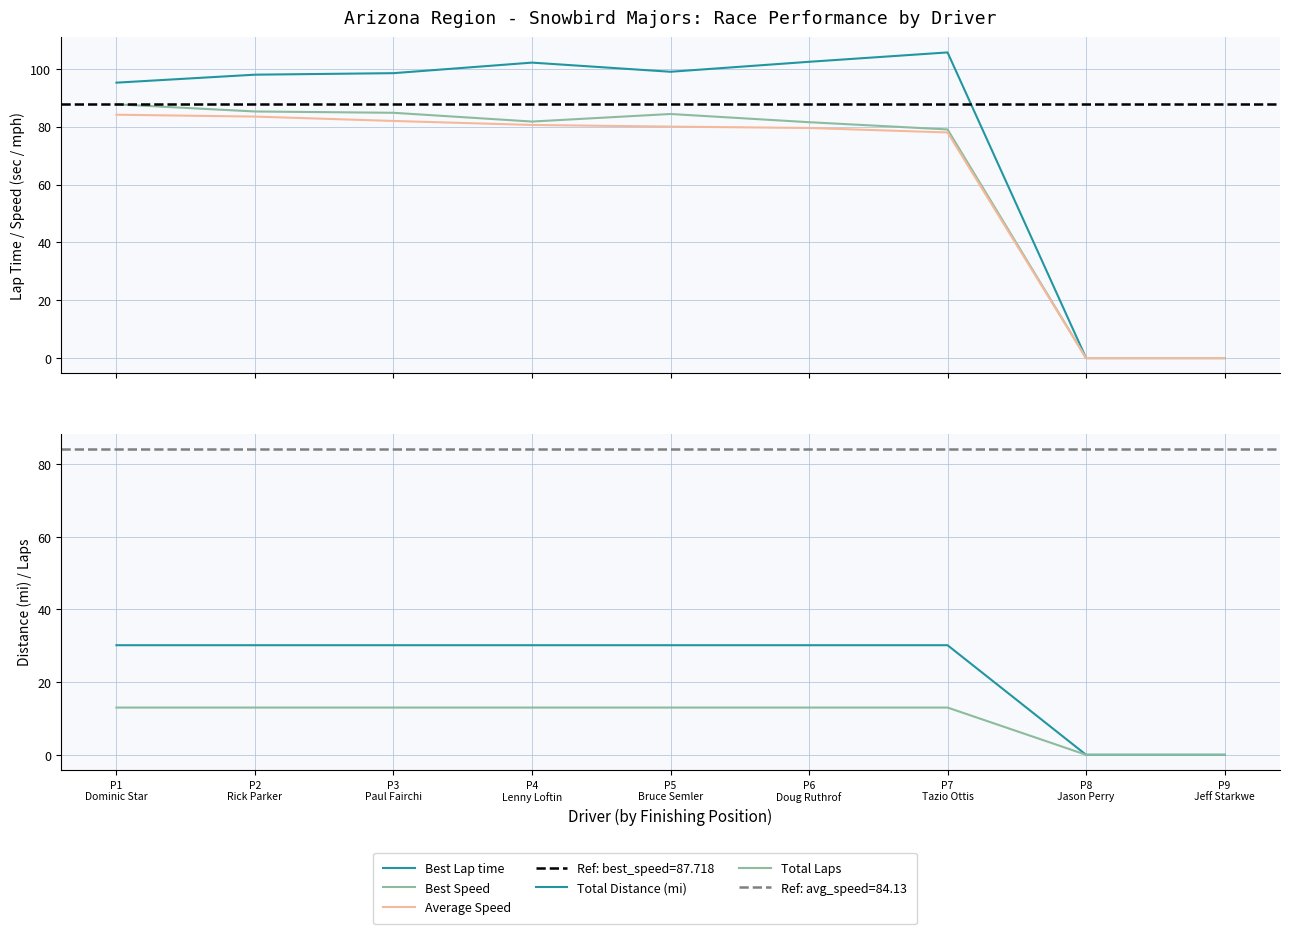

Which series has the largest range (max minus min)?

Best Lap time